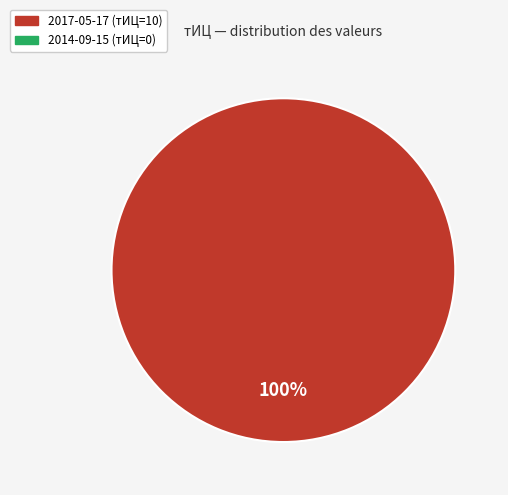

Is there a majority slice in this chart?

Yes